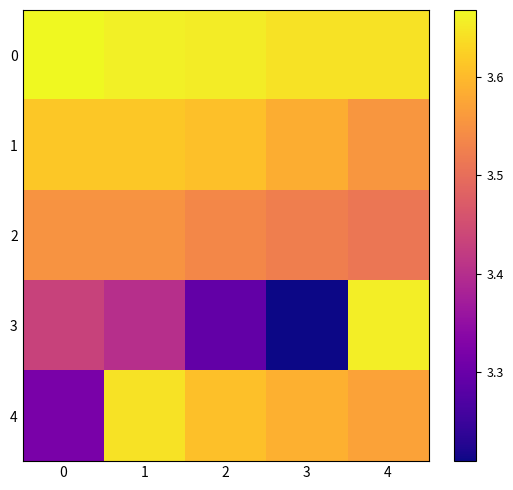

Reading left to right, transcribe all the data shown in this chart.

0: 0=3.7	1=3.7	2=3.7	3=3.6	4=3.6
1: 0=3.6	1=3.6	2=3.6	3=3.6	4=3.6
2: 0=3.6	1=3.6	2=3.5	3=3.5	4=3.5
3: 0=3.4	1=3.4	2=3.3	3=3.2	4=3.7
4: 0=3.3	1=3.6	2=3.6	3=3.6	4=3.6